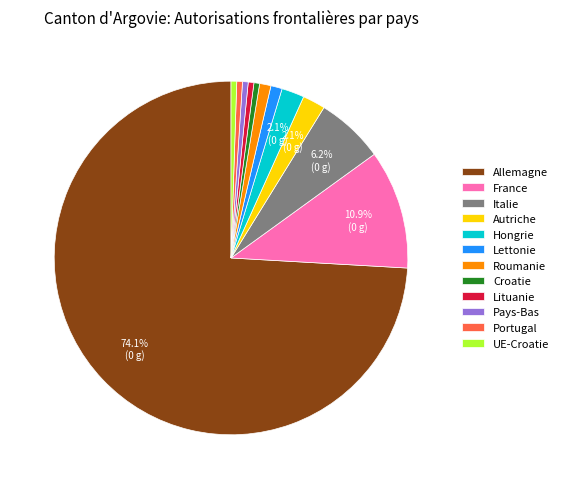

What percentage is the Allemagne slice, to the nearest percent?

74%